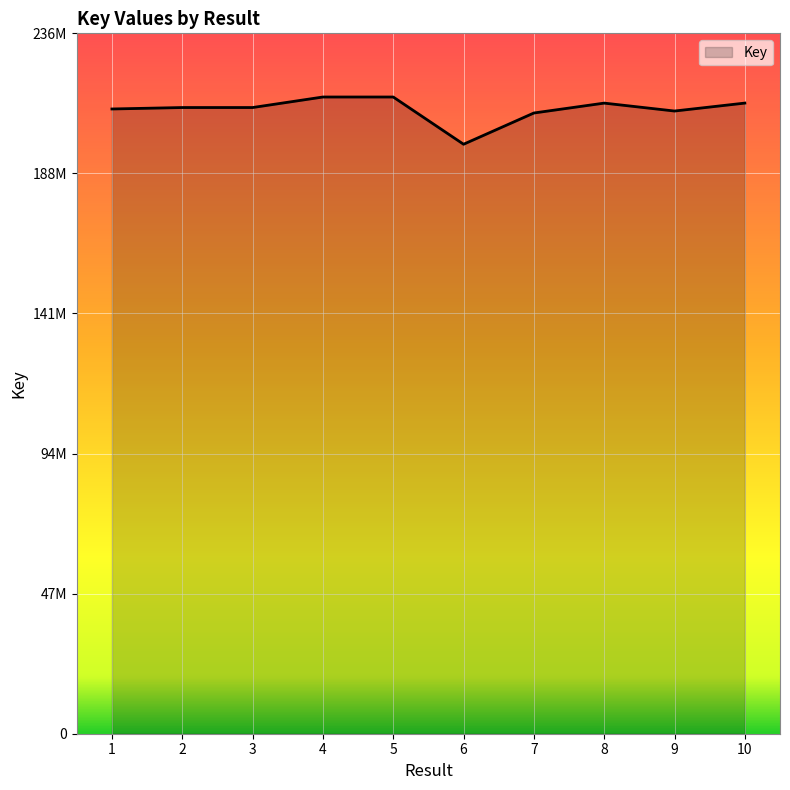

The value at 2 is 211142430. True or false?

True